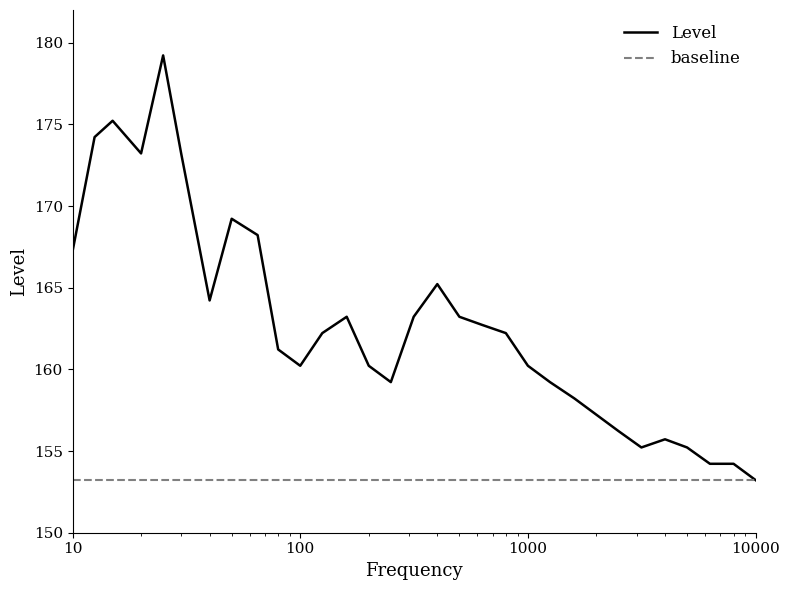

List the series in order of their peak value, lowest first.

baseline, Level